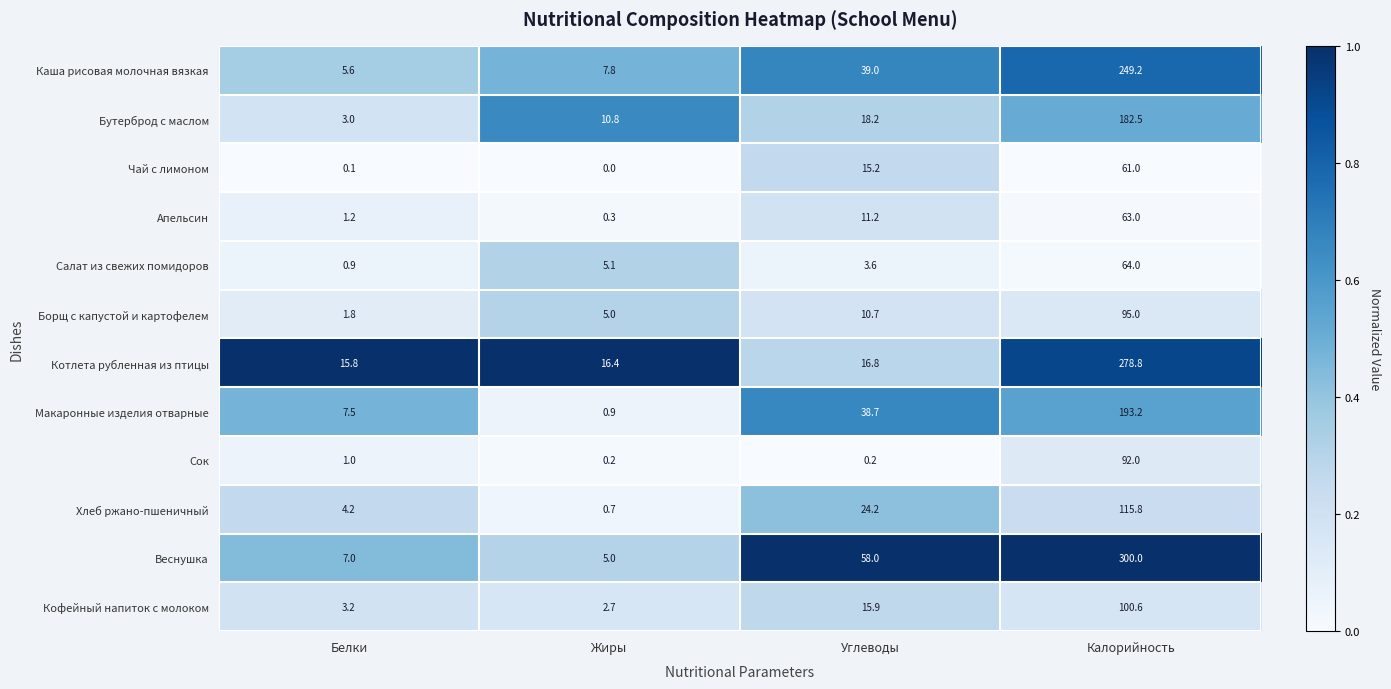

At which category does the chart reach its peak across all series?

Калорийность